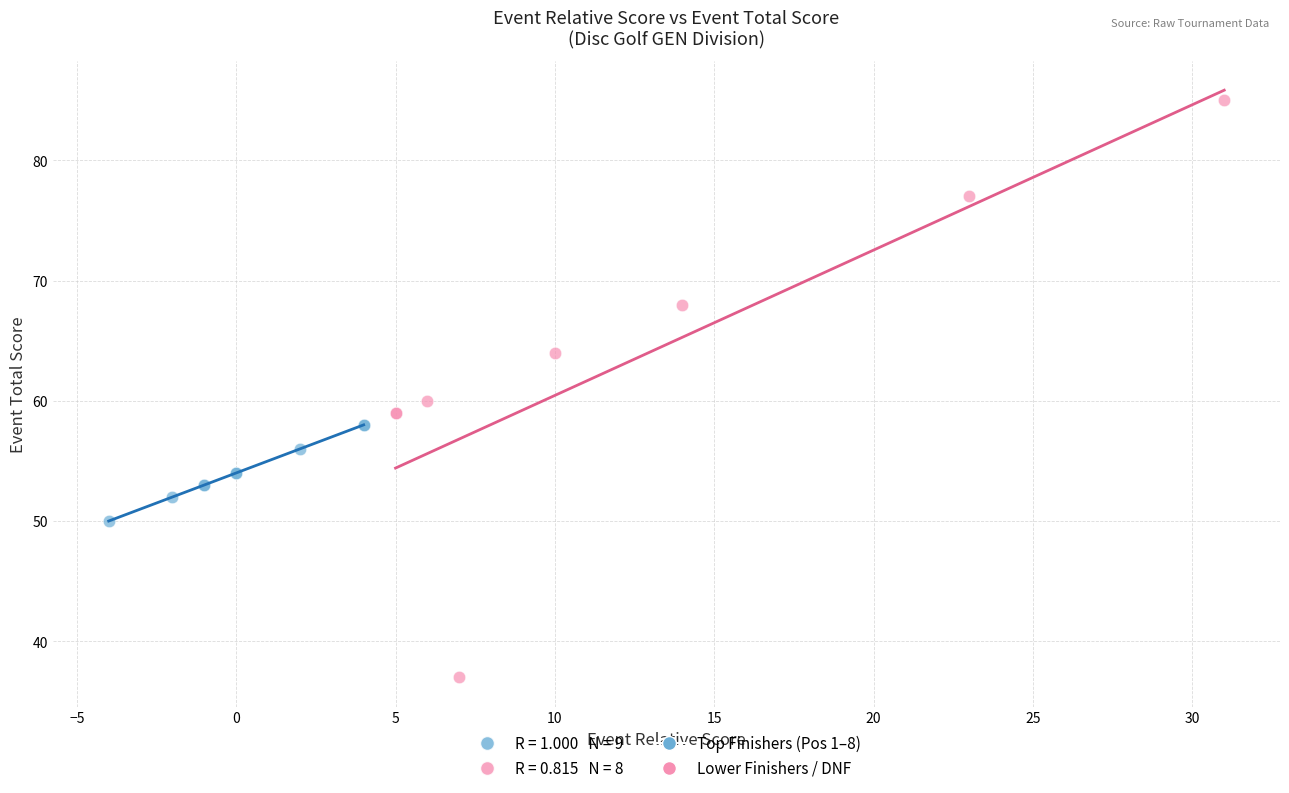

Which series contains the highest Y value?

Lower Finishers / DNF